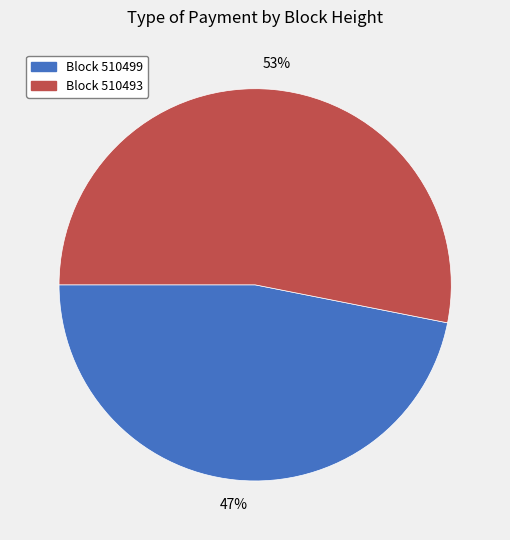

To the nearest percent, what percentage of the pie is Block 510499?

47%